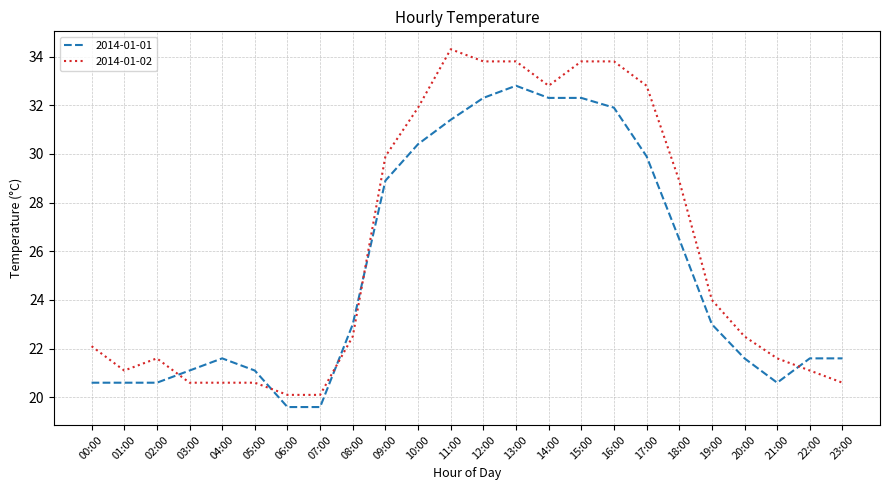

What position from the left is 18:00?

19